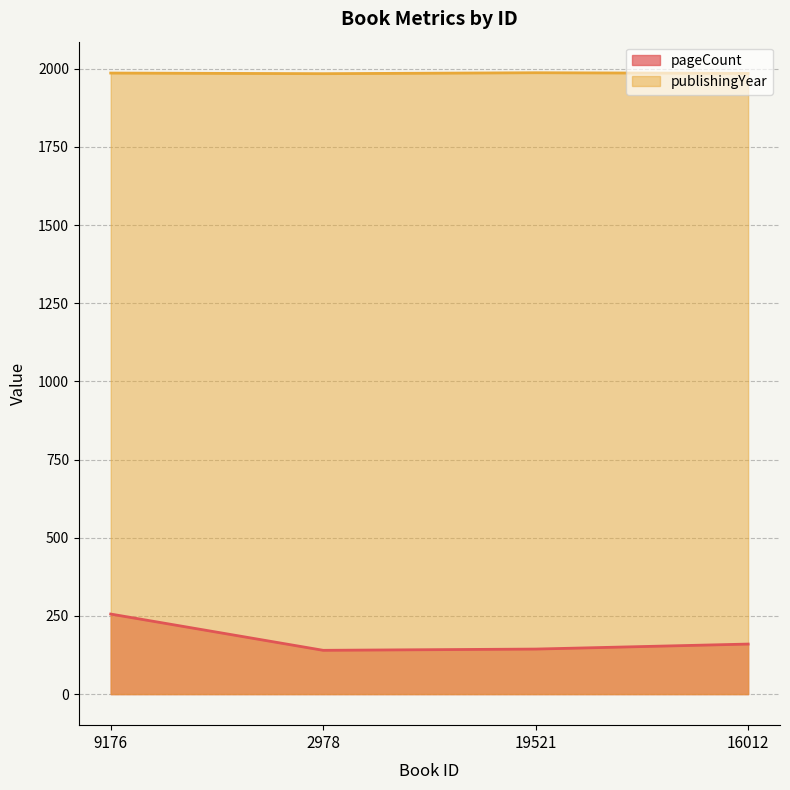

Reading left to right, list all the values displayed in this chart.

pageCount: 9176=256	2978=140	19521=144	16012=160
publishingYear: 9176=1986	2978=1984	19521=1987	16012=1985